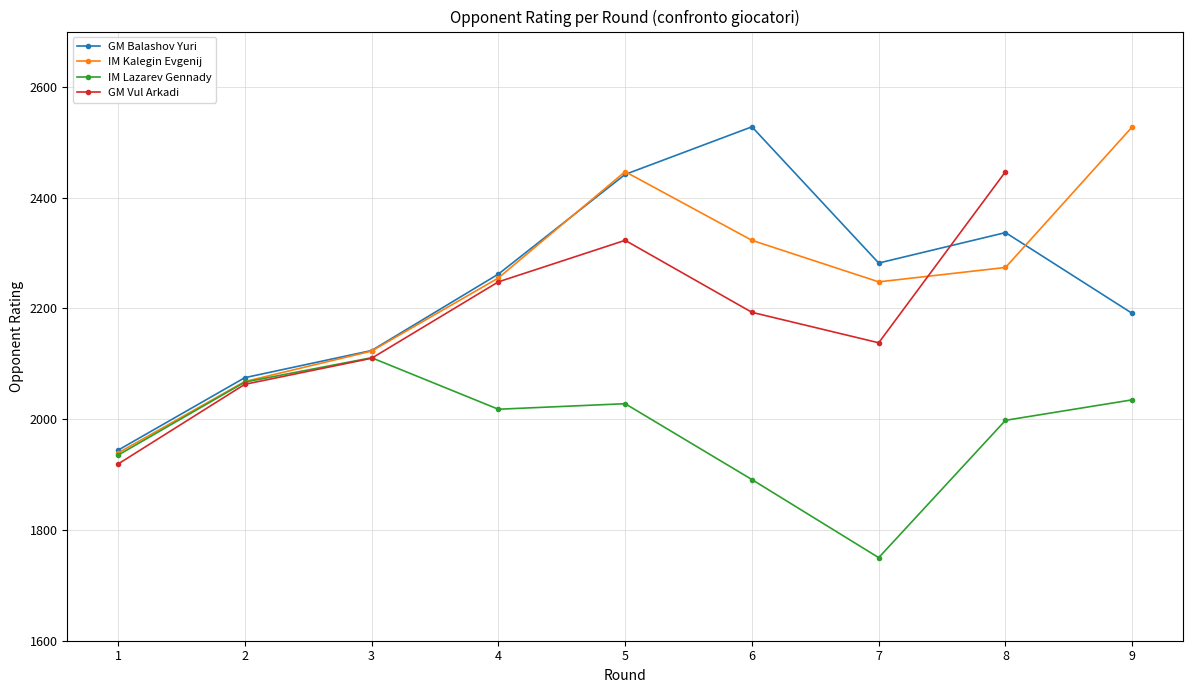

True or false: IM Kalegin Evgenij has a value of 2248 at 7.

True